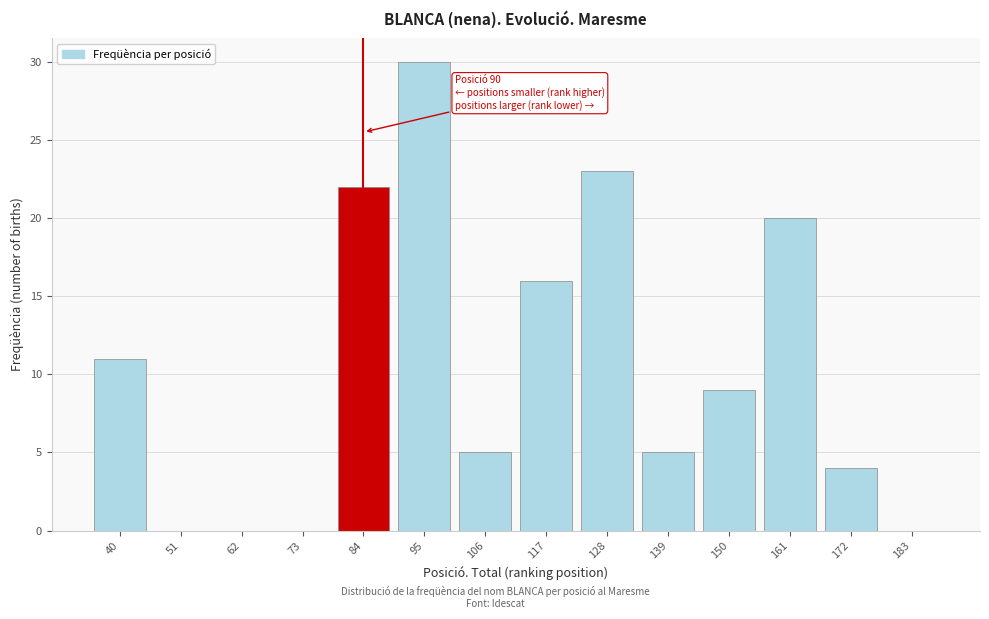

Reading left to right, what are all the values shown in this chart?

40=11	51=0	62=0	73=0	84=22	95=30	106=5	117=16	128=23	139=5	150=9	161=20	172=4	183=0